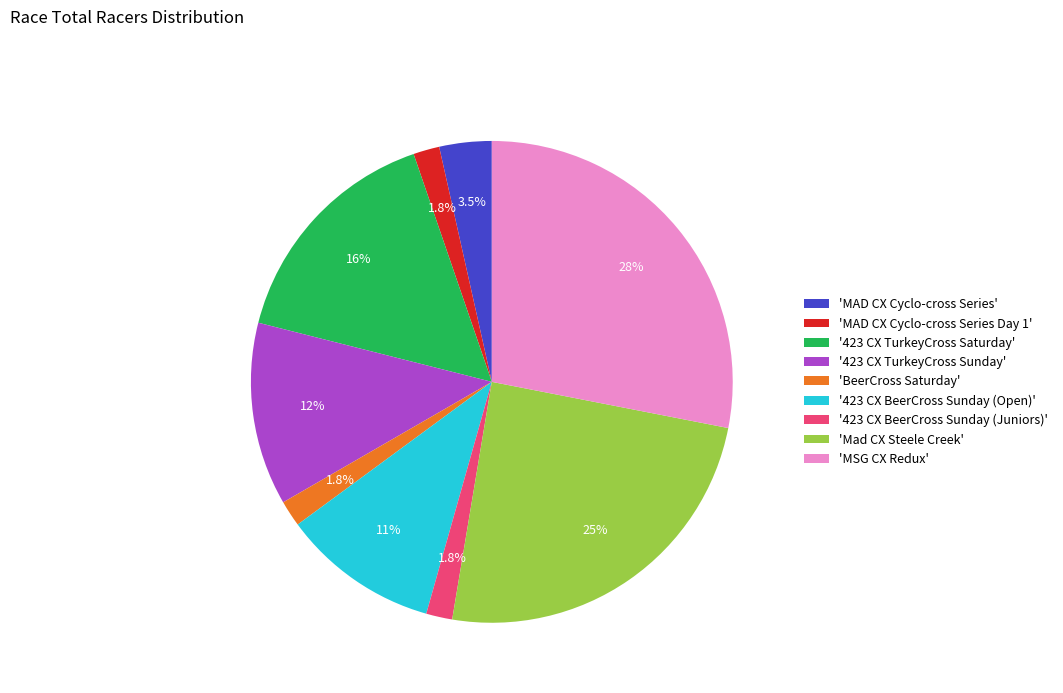

Is there a majority slice in this chart?

No